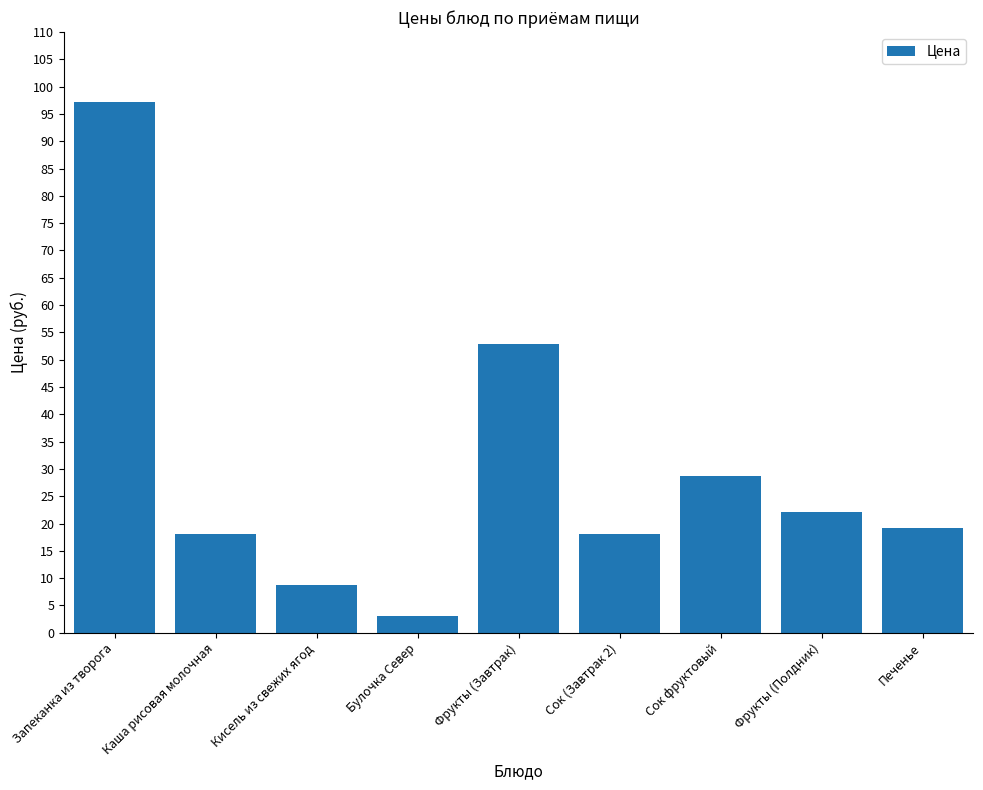

What is the smallest value displayed?

3.1